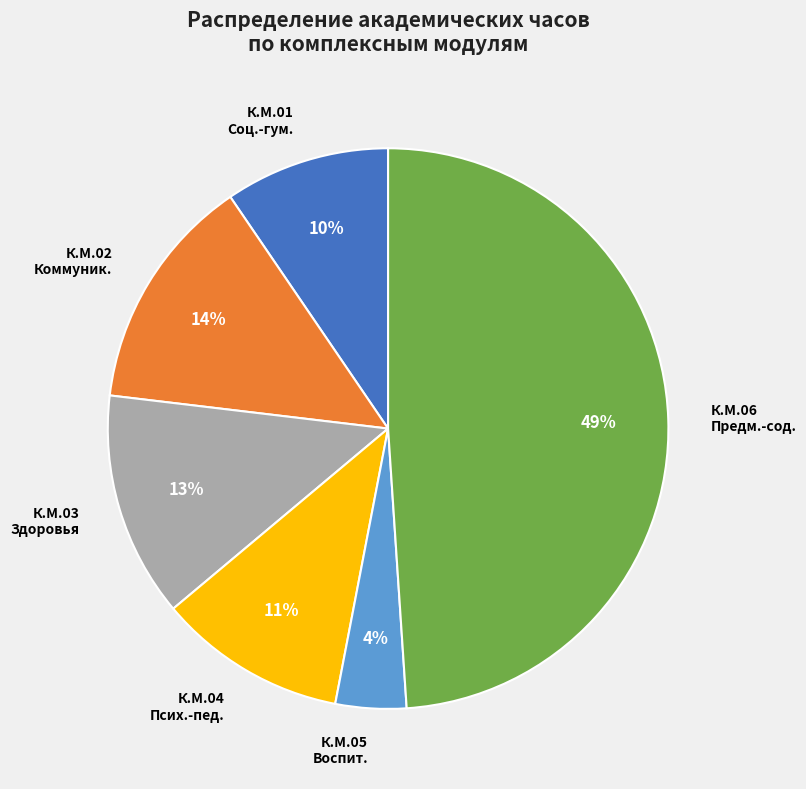

How many slices are in this pie chart?

6